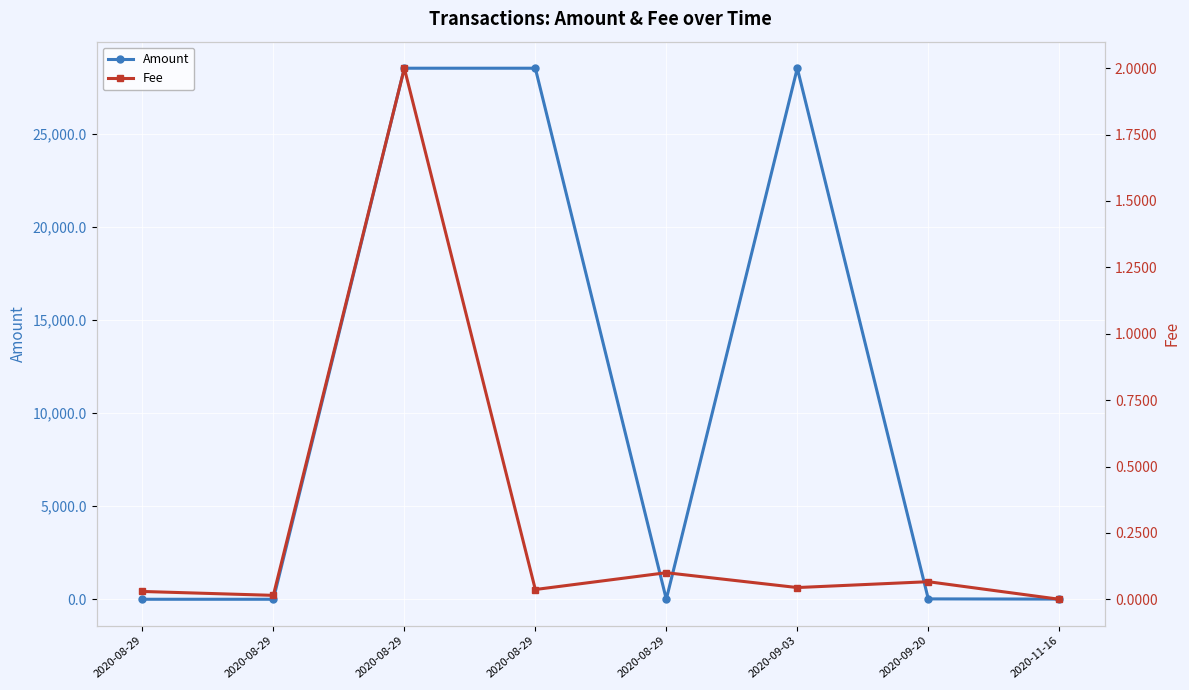

The Fee series shows 0.2 at 2020-08-29. True or false?

False